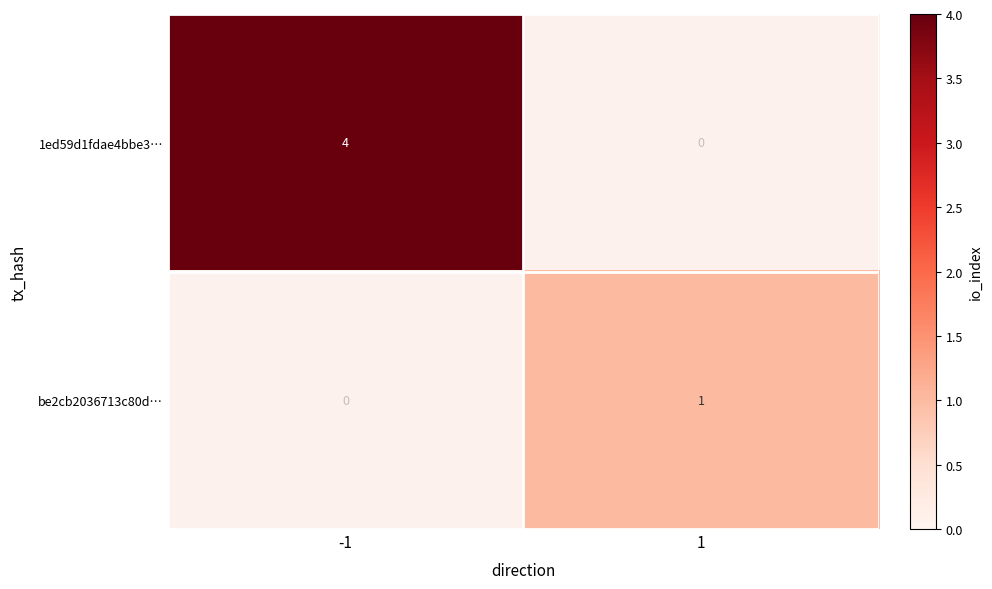

True or false: 1ed59d1fdae4bbe3… has a value of 4 at -1.

True